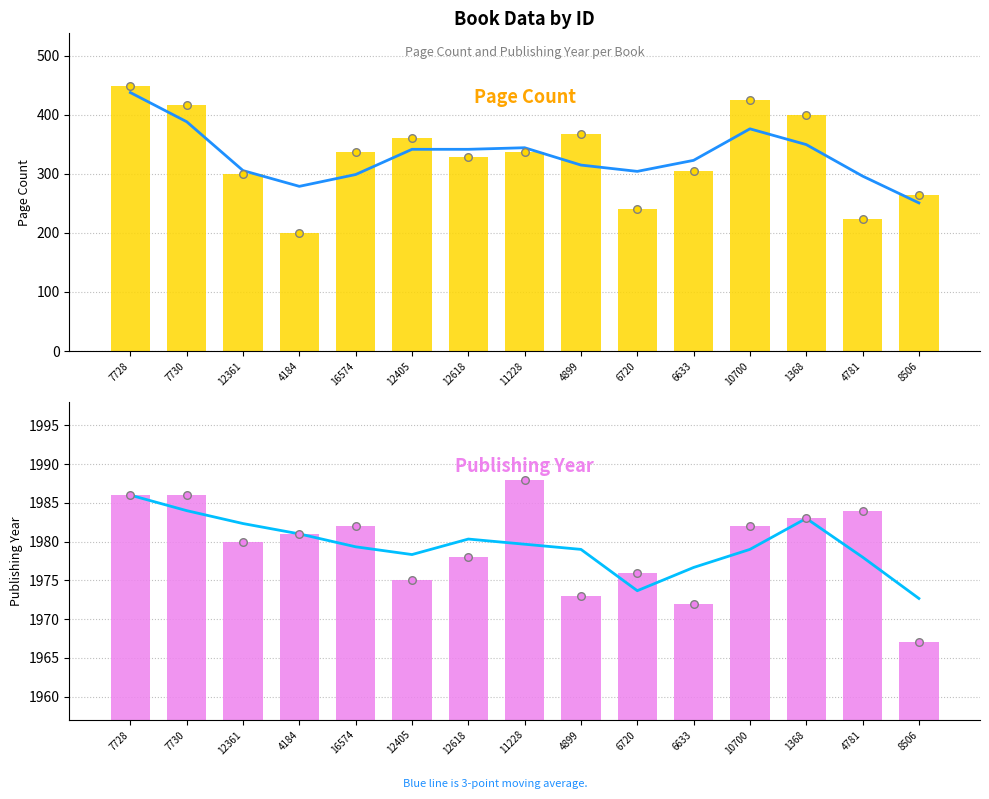

Which series reaches the minimum Y coordinate?

pageCount